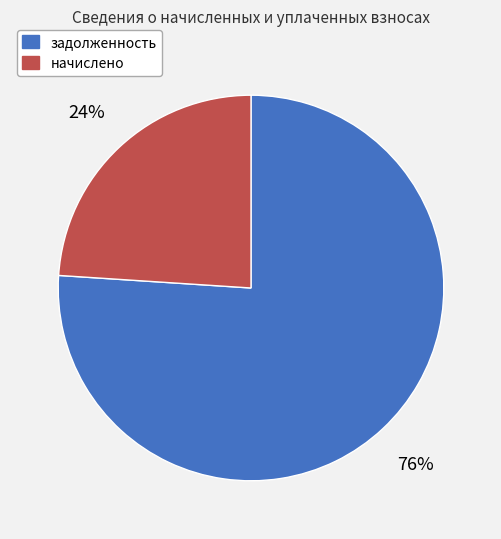

How many slices are in this pie chart?

2